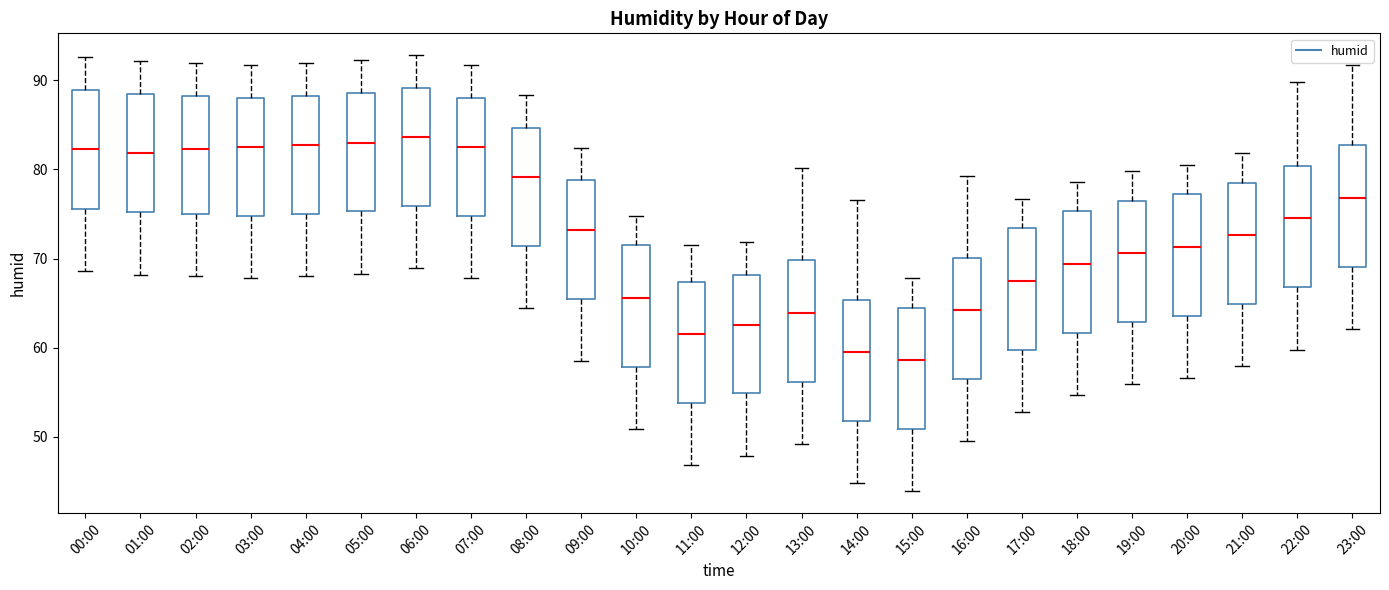

Reading left to right, read every box against the y-axis: the position of its median line, the range the box covers, and the ends of its whiskers. The values are not printed on the chart, so give them approximately, as read against the axis.

00:00: median 82, box 76 to 89, whiskers 69 to 93
01:00: median 82, box 75 to 88, whiskers 68 to 92
02:00: median 82, box 75 to 88, whiskers 68 to 92
03:00: median 83, box 75 to 88, whiskers 68 to 92
04:00: median 83, box 75 to 88, whiskers 68 to 92
05:00: median 83, box 75 to 89, whiskers 68 to 92
06:00: median 84, box 76 to 89, whiskers 69 to 93
07:00: median 83, box 75 to 88, whiskers 68 to 92
08:00: median 79, box 71 to 85, whiskers 64 to 88
09:00: median 73, box 65 to 79, whiskers 59 to 82
10:00: median 66, box 58 to 72, whiskers 51 to 75
11:00: median 62, box 54 to 67, whiskers 47 to 72
12:00: median 63, box 55 to 68, whiskers 48 to 72
13:00: median 64, box 56 to 70, whiskers 49 to 80
14:00: median 60, box 52 to 65, whiskers 45 to 77
15:00: median 59, box 51 to 65, whiskers 44 to 68
16:00: median 64, box 56 to 70, whiskers 50 to 79
17:00: median 68, box 60 to 73, whiskers 53 to 77
18:00: median 69, box 62 to 75, whiskers 55 to 79
19:00: median 71, box 63 to 77, whiskers 56 to 80
20:00: median 71, box 64 to 77, whiskers 57 to 81
21:00: median 73, box 65 to 79, whiskers 58 to 82
22:00: median 75, box 67 to 80, whiskers 60 to 90
23:00: median 77, box 69 to 83, whiskers 62 to 92